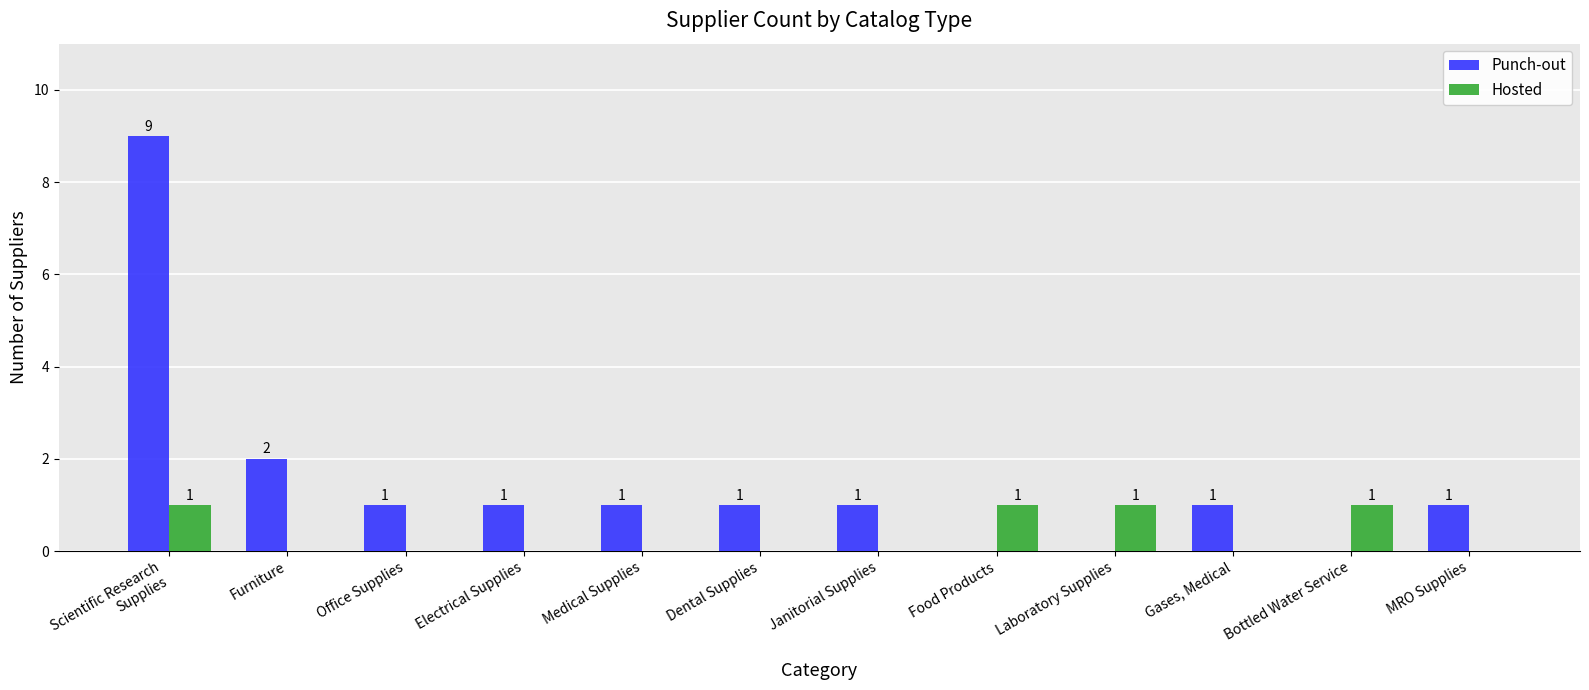

Reading left to right, list all the values displayed in this chart.

Punch-out: 9	2	1	1	1	1	1	0	0	1	0	1
Hosted: 1	0	0	0	0	0	0	1	1	0	1	0